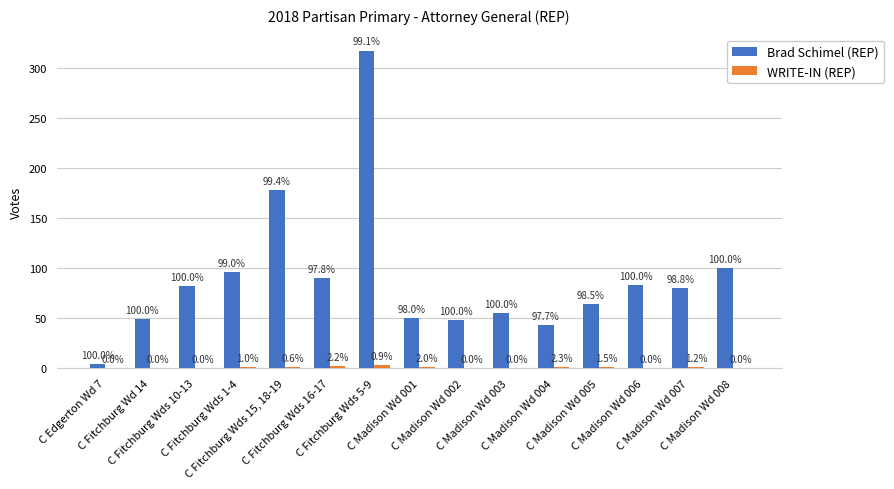

Which series has the largest total across all categories?

Brad Schimel (REP)